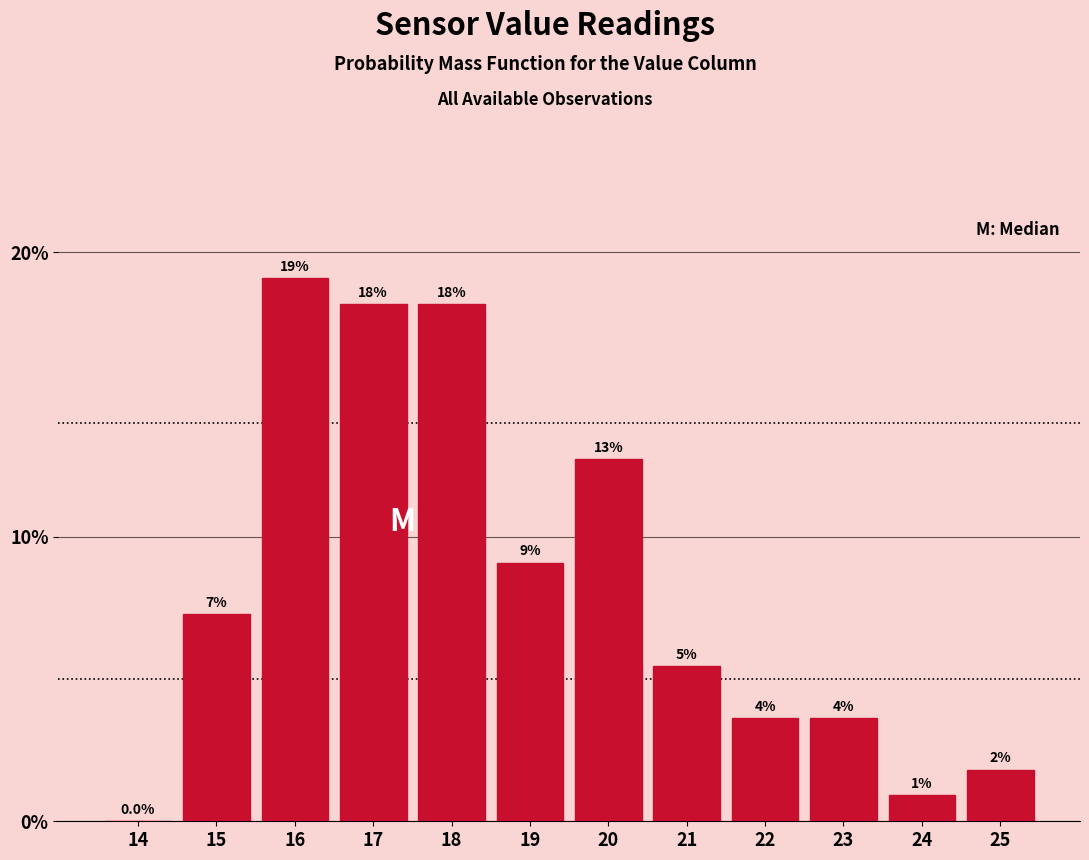

Are the bars horizontal?

No